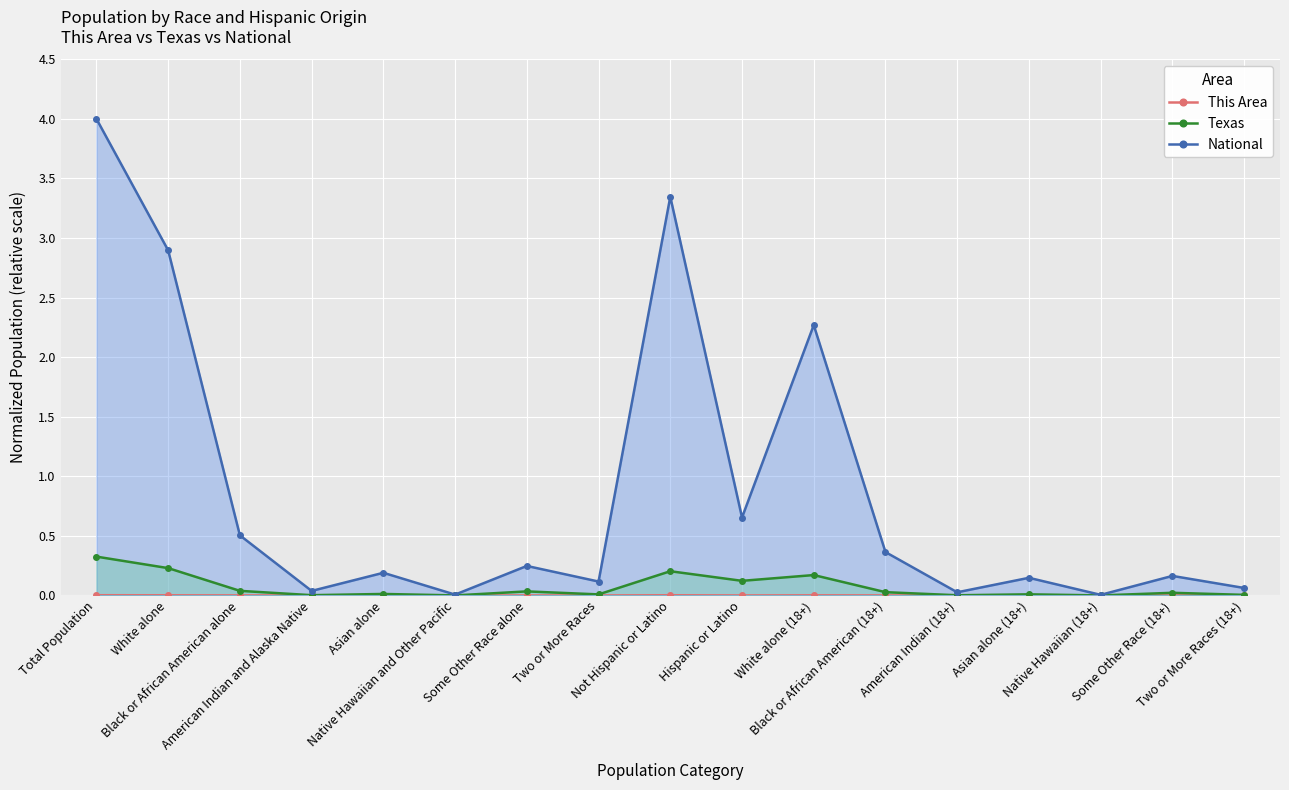

What is the total value across all series at Two or More Races?

0.1